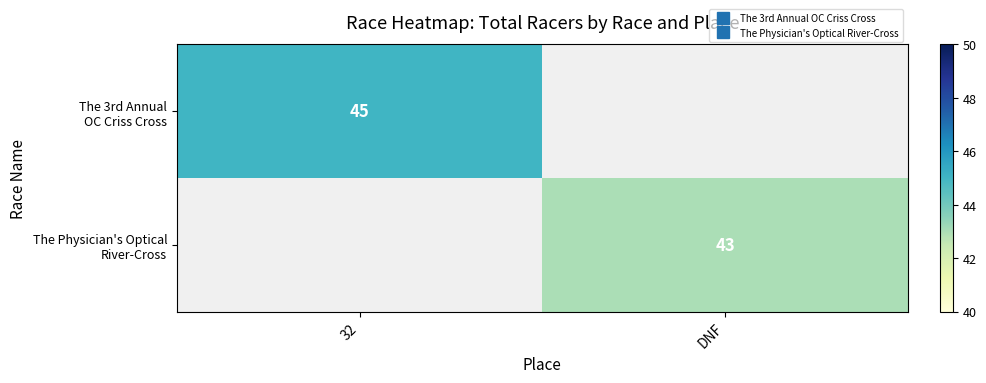

List the labels in order of The 3rd Annual OC Criss Cross value, smallest first.

32, DNF